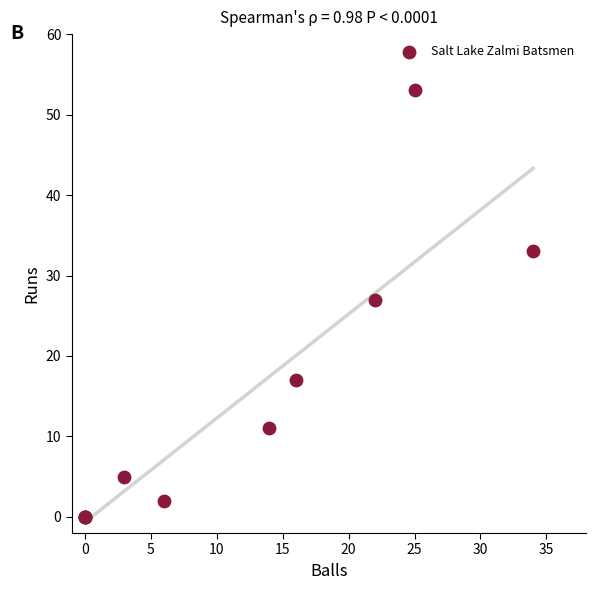

What Y value in the scatter plot is closest to 26?

27